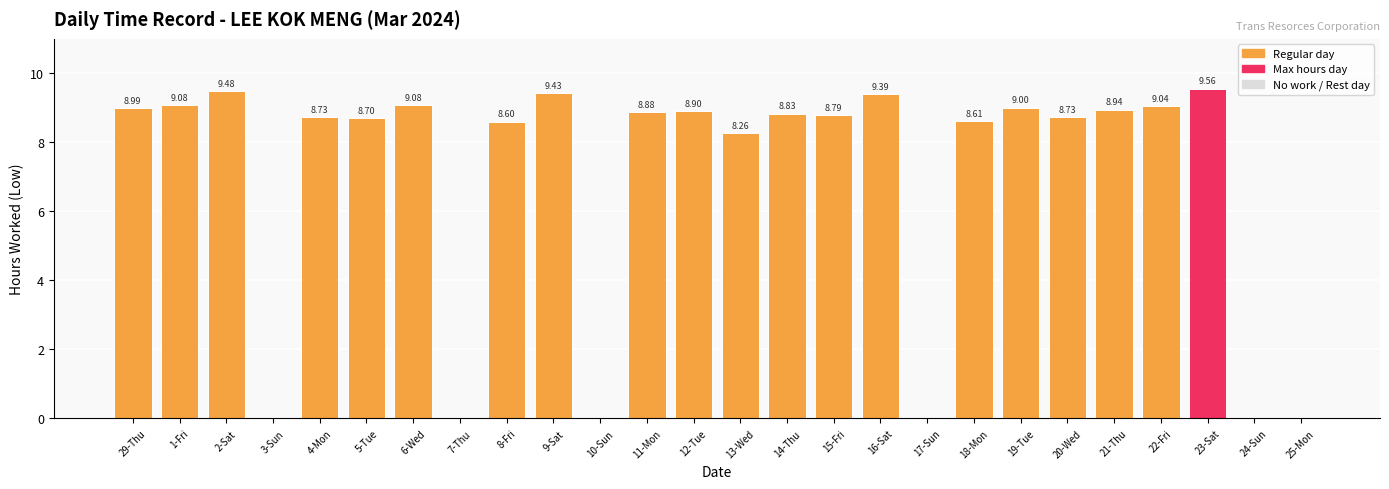

How many data points are above 8?

20